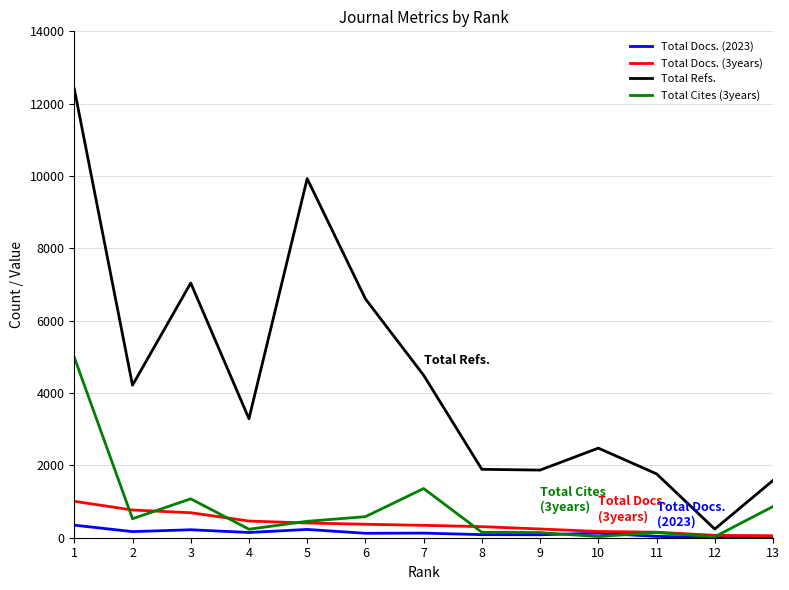

Is the value of Total Refs. at 7 greater than the value of Total Docs. (3years) at 11?

Yes